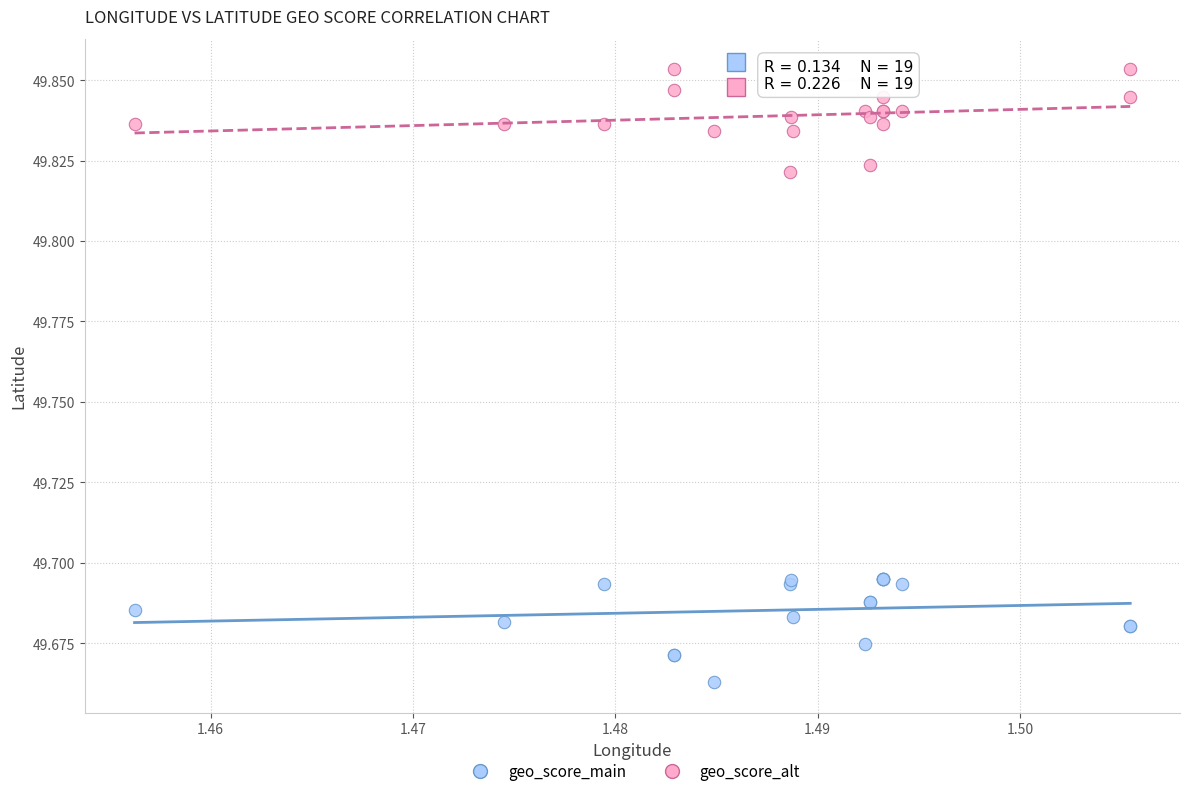

Which series reaches the maximum Y coordinate?

geo_score_alt